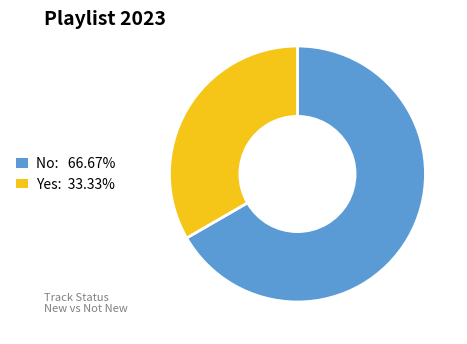

Do Yes: 33.33% and No: 66.67% together represent more than half of the pie?

Yes